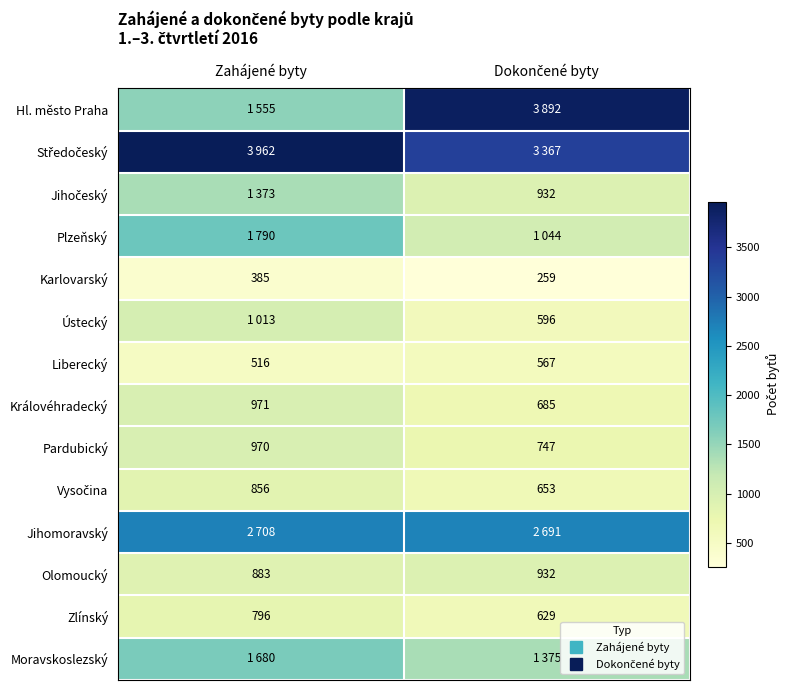

What is the sum of the Pardubický values at Dokončené byty and Zahájené byty?

1717